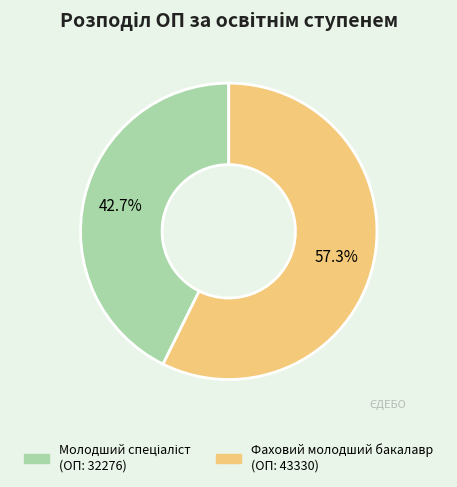

Which slice represents more than half of the pie?

Фаховий молодший бакалавр